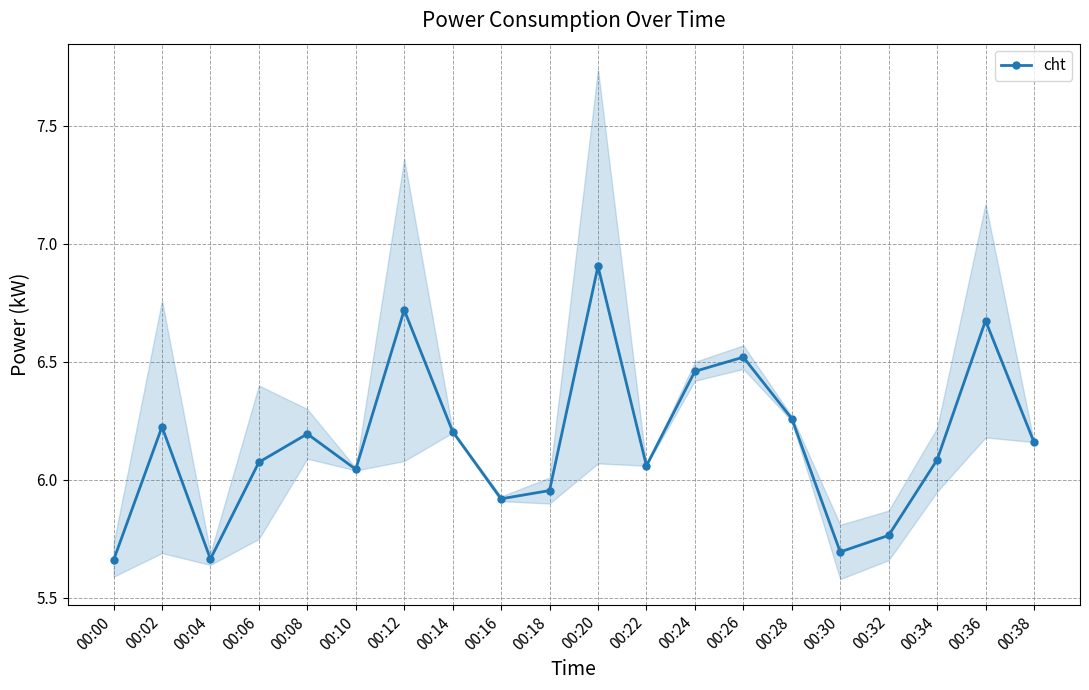

Approximately how many times larger is the value at 00:04 compared to 00:16?

1.0